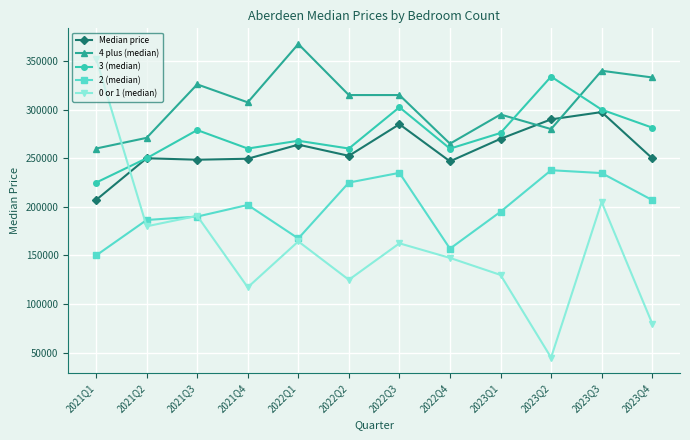

Rank the series by their maximum value, from highest to lowest.

4 plus (median), 0 or 1 (median), 3 (median), Median price, 2 (median)